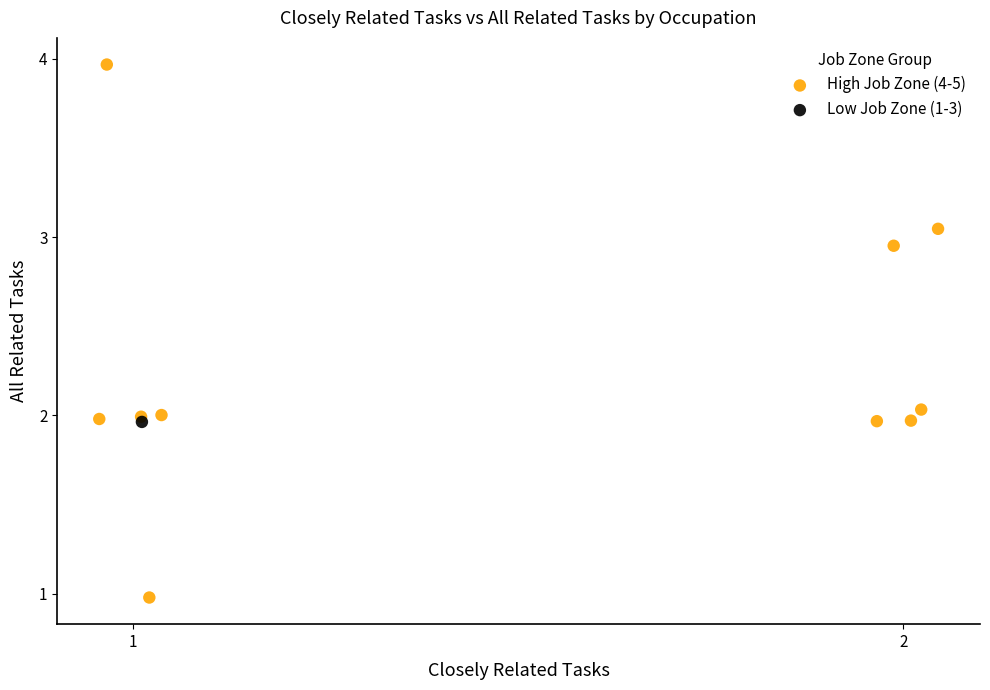

What are all the series names shown in the legend?

High Job Zone (4-5), Low Job Zone (1-3)